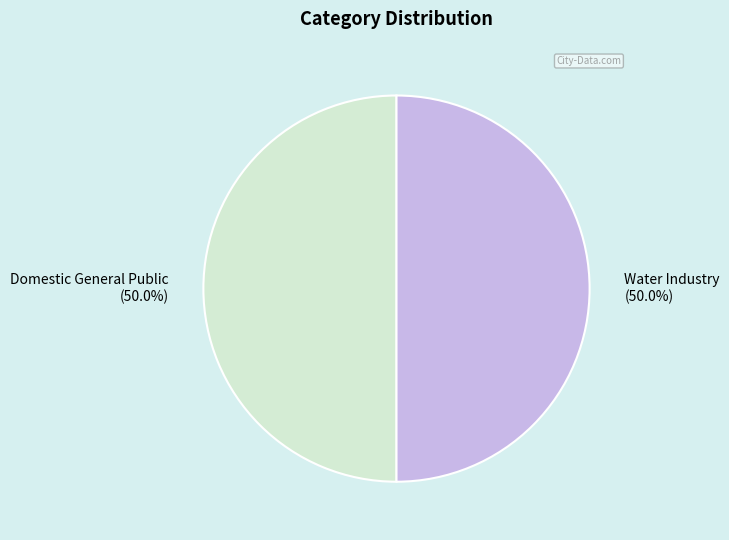

The Water Industry slice represents 42% of the pie. True or false?

False